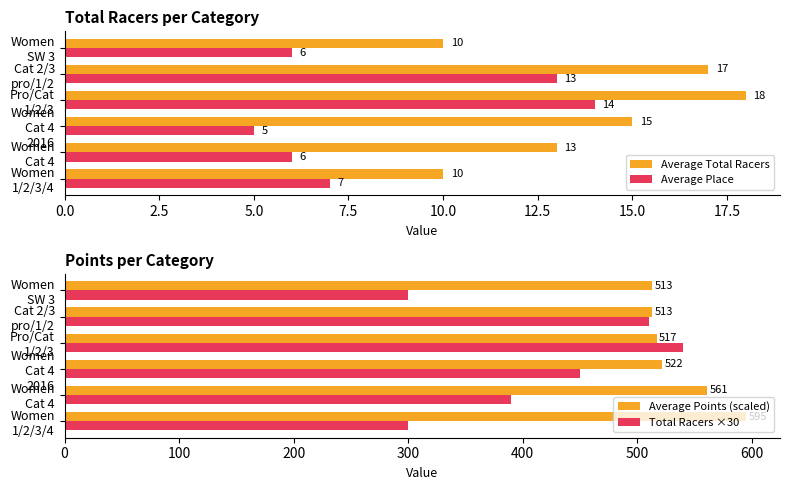

What is the sum of all Average Place values?

51